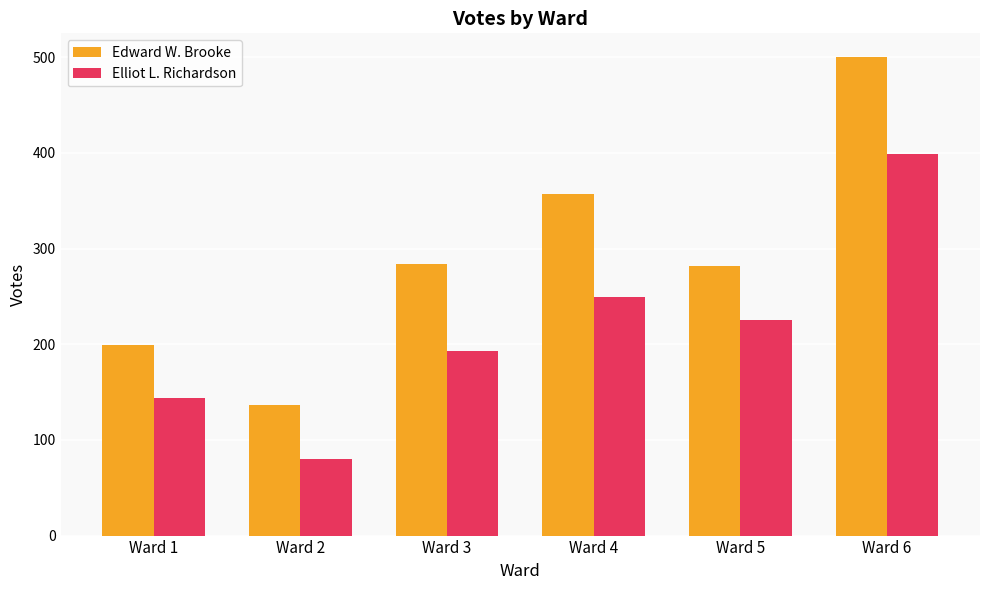

The value of Elliot L. Richardson at Ward 5 is 327. True or false?

False